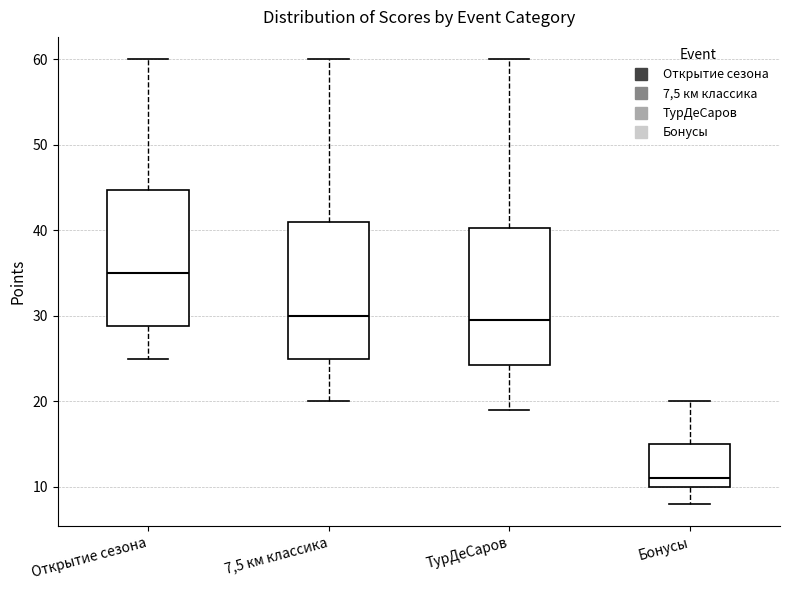

Reading left to right, read every box against the y-axis: the position of its median line, the range the box covers, and the ends of its whiskers. The values are not printed on the chart, so give them approximately, as read against the axis.

Открытие сезона: median 35, box 29 to 45, whiskers 25 to 60
7,5 км классика: median 30, box 25 to 41, whiskers 20 to 60
ТурДеСаров: median 30, box 24 to 40, whiskers 19 to 60
Бонусы: median 11, box 10 to 15, whiskers 8 to 20